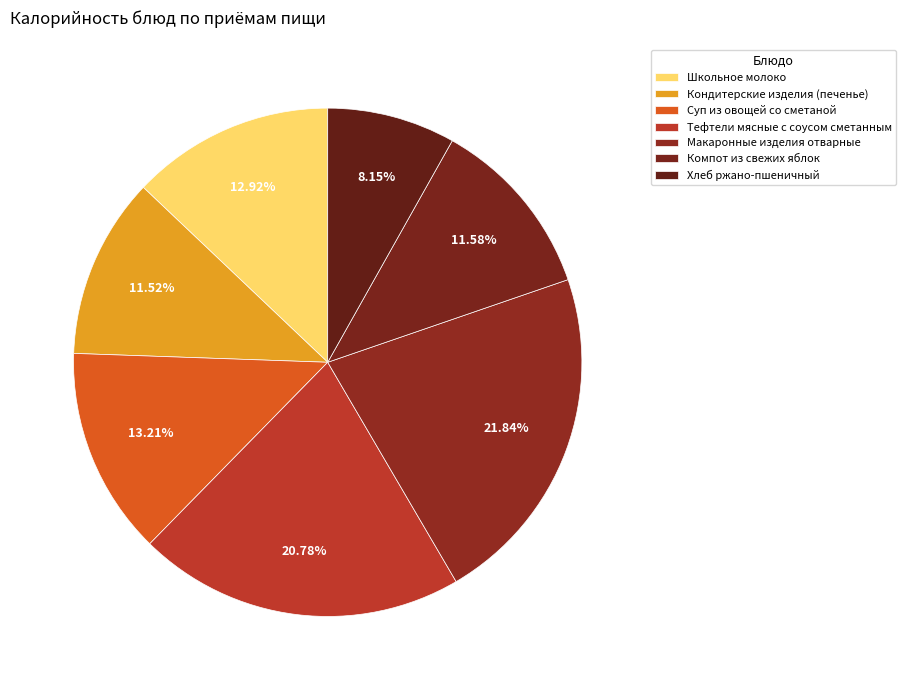

True or false: Школьное молоко accounts for 26% of the total.

False